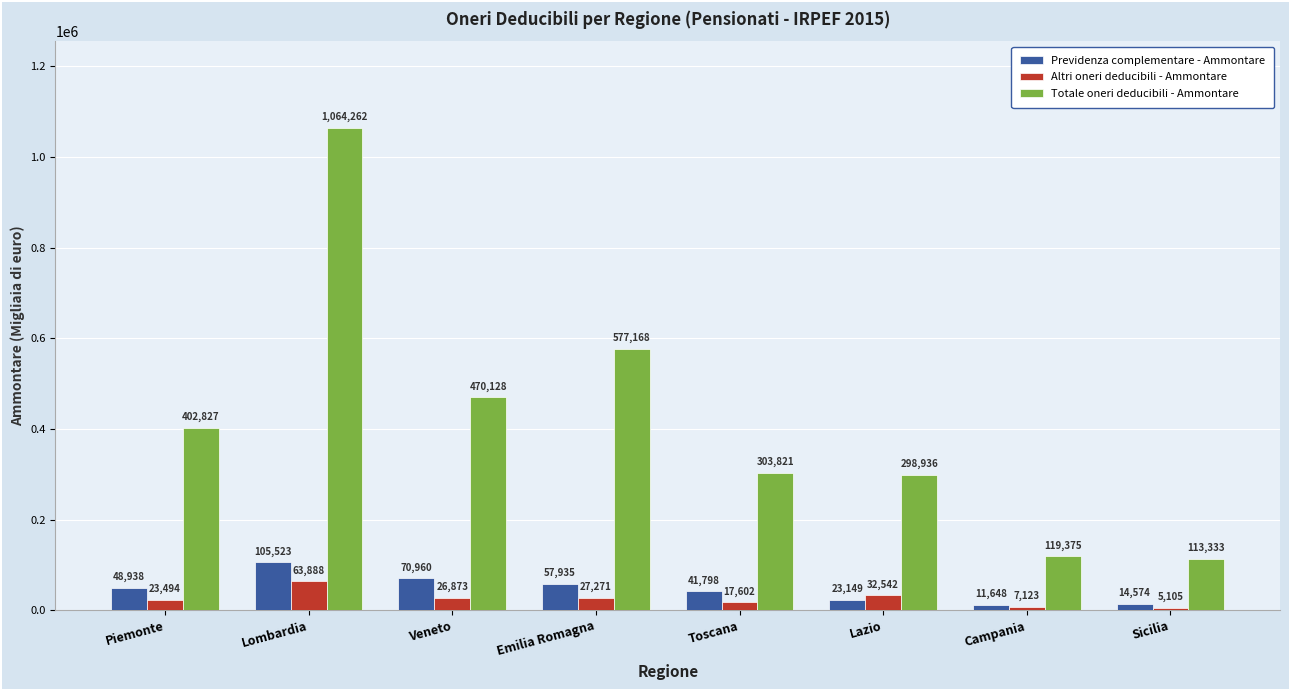

Reading right to left, what are all the values shown in this chart?

Previdenza complementare - Ammontare: 14574	11648	23149	41798	57935	70960	105523	48938
Altri oneri deducibili - Ammontare: 5105	7123	32542	17602	27271	26873	63888	23494
Totale oneri deducibili - Ammontare: 113333	119375	298936	303821	577168	470128	1064262	402827